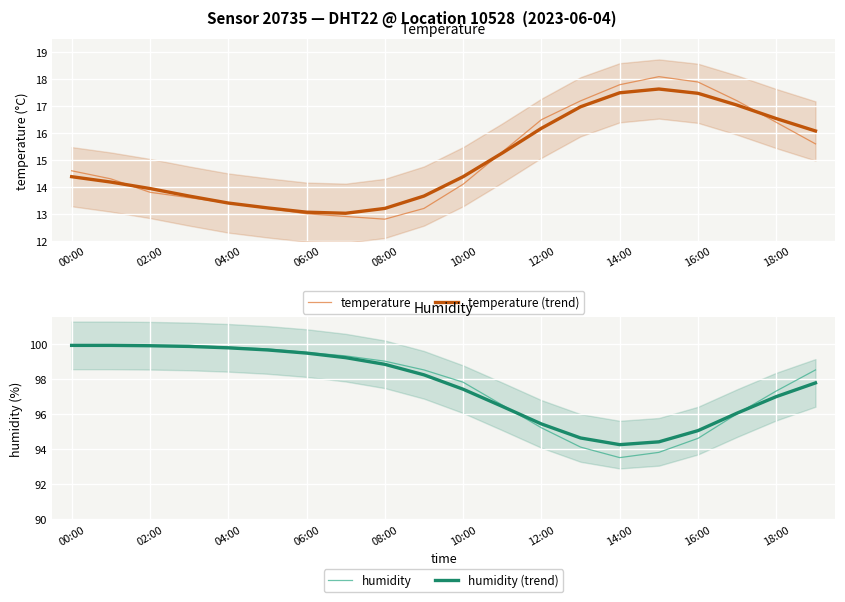

Is it true that temperature (trend) equals 17.5 at 16:00?

True